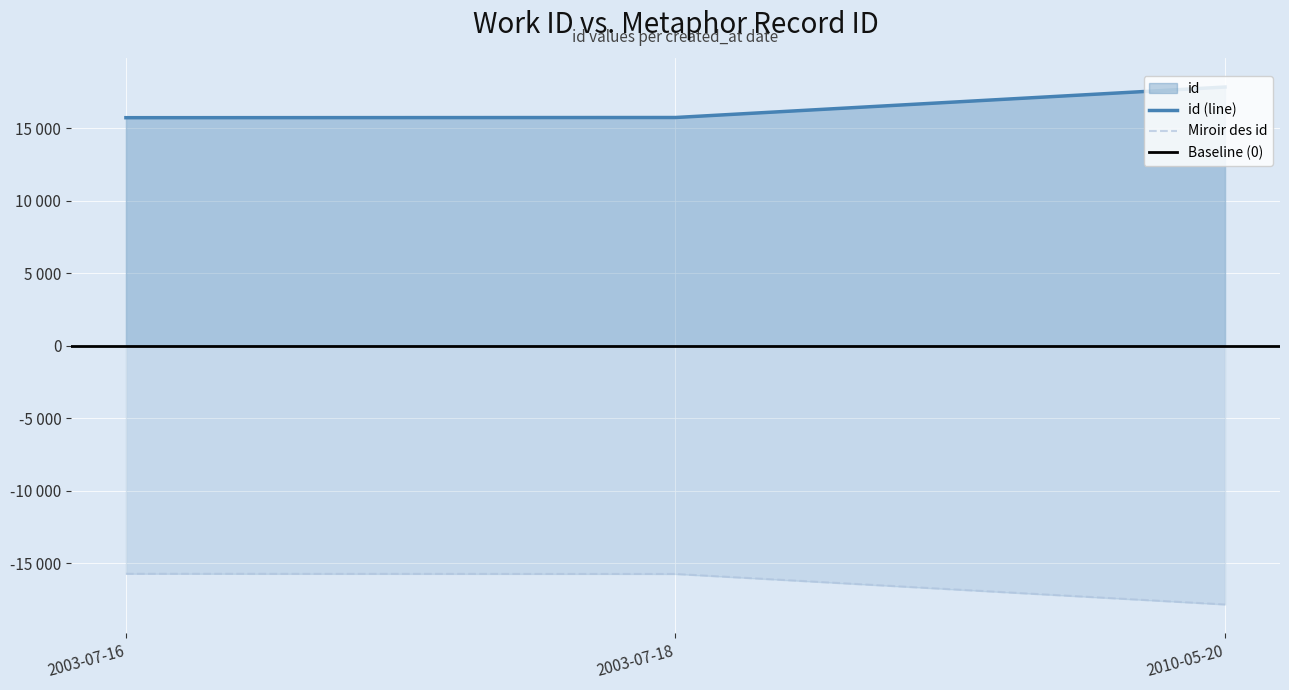

What is the label of the 2nd point from the left?

2003-07-18